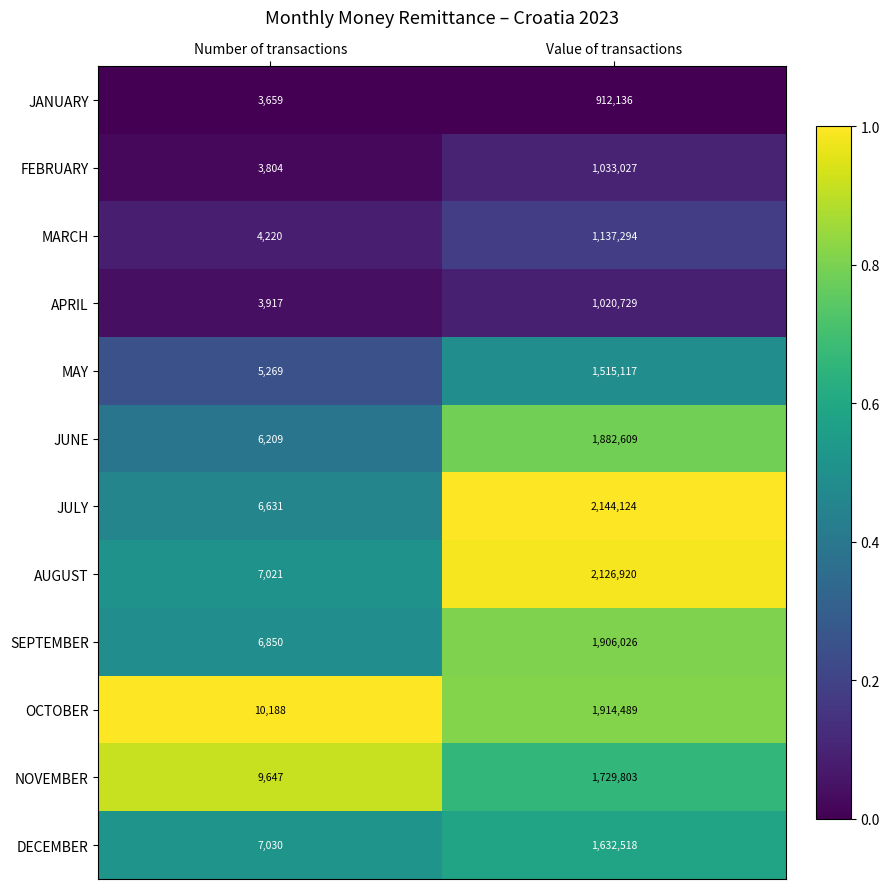

List the series in order of their peak value, lowest first.

JANUARY, APRIL, FEBRUARY, MARCH, MAY, DECEMBER, NOVEMBER, JUNE, SEPTEMBER, OCTOBER, AUGUST, JULY